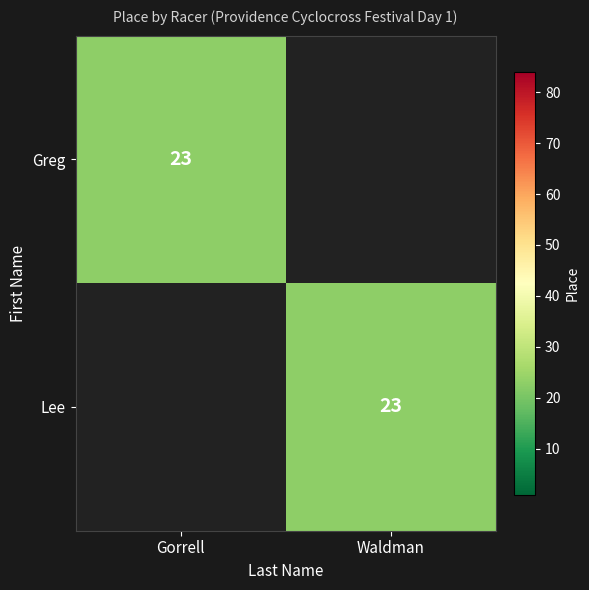

Is it true that Greg equals 23 at Gorrell?

True